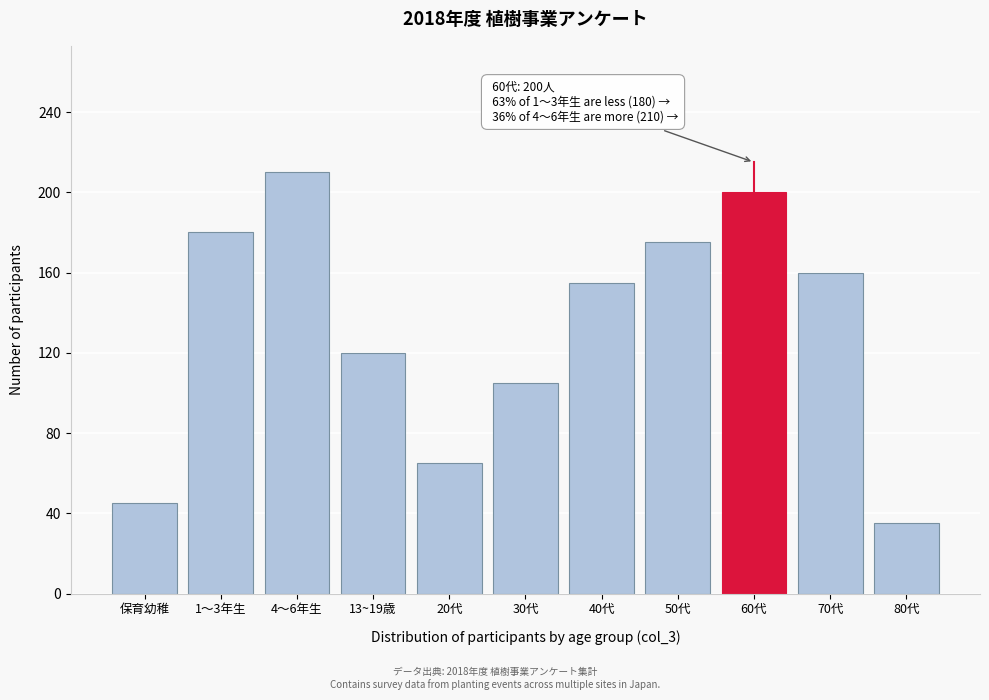

Reading left to right, transcribe all the data shown in this chart.

保育幼稚=45	1～3年生=180	4～6年生=210	13~19歳=120	20代=65	30代=105	40代=155	50代=175	60代=200	70代=160	80代=35